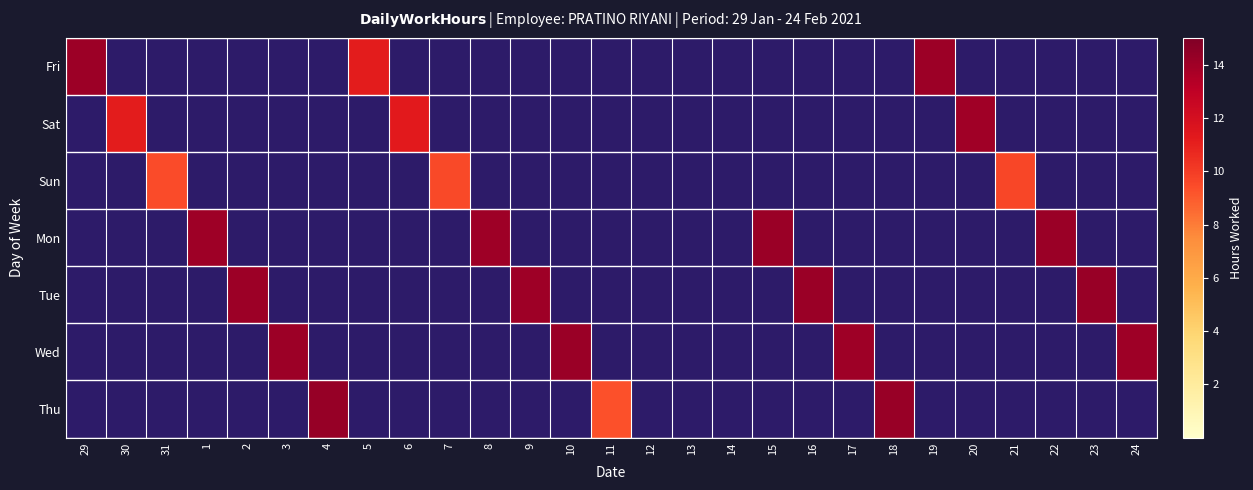

What is the total value across all series at 29?

14.1